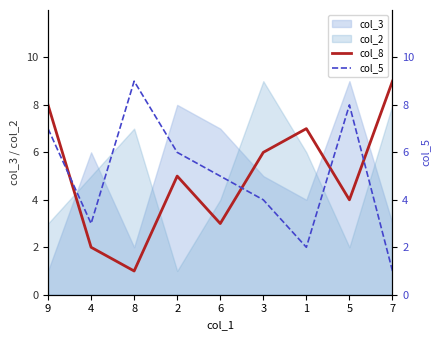

How many lines are shown in the chart?

2